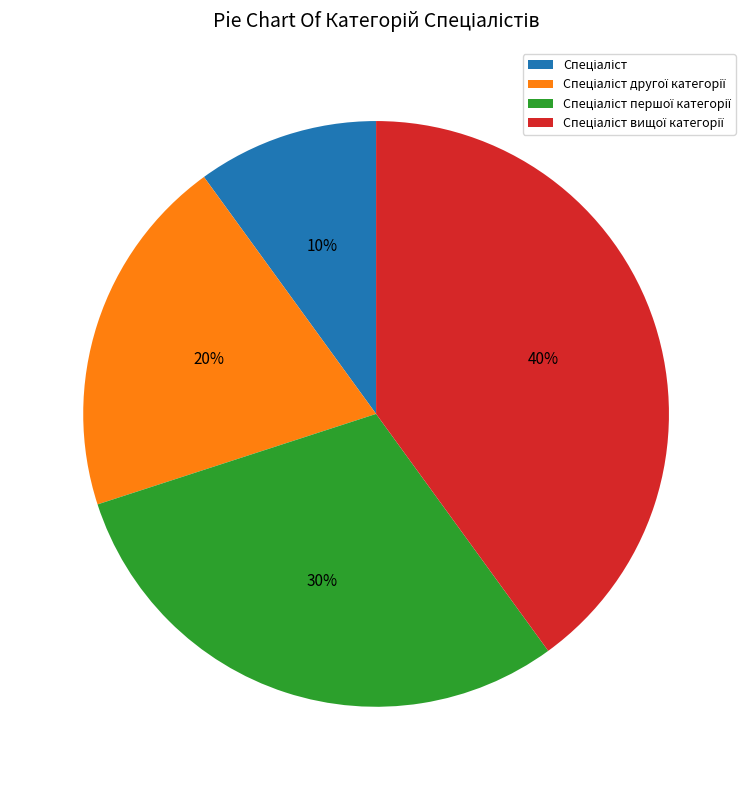

Does any single category account for the majority?

No